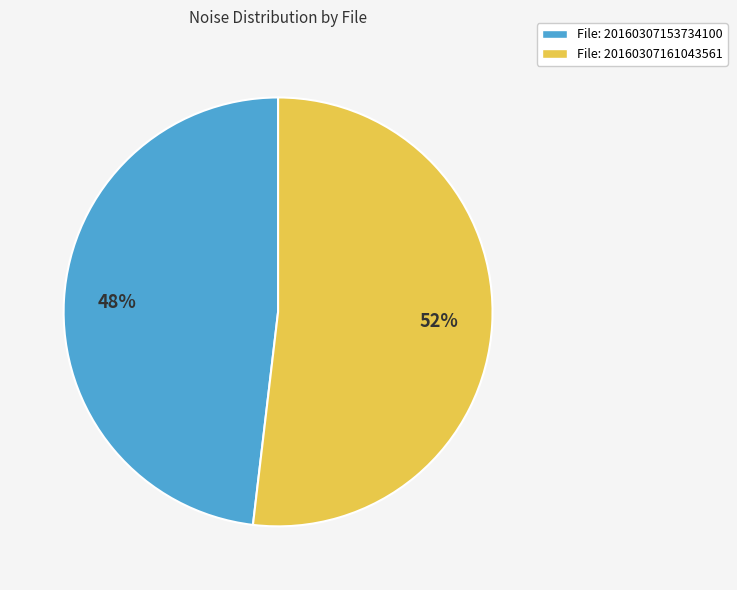

Is the sum of File: 20160307161043561 and File: 20160307153734100 greater than half?

Yes